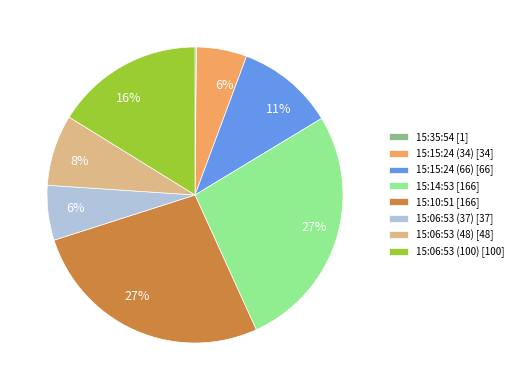

Is there any slice that represents more than half of the pie?

No